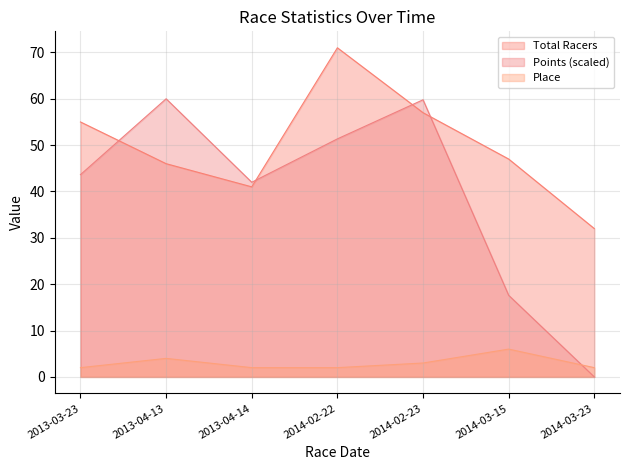

In Total Racers, how many points are higher than both neighbors (excluding endpoints)?

1